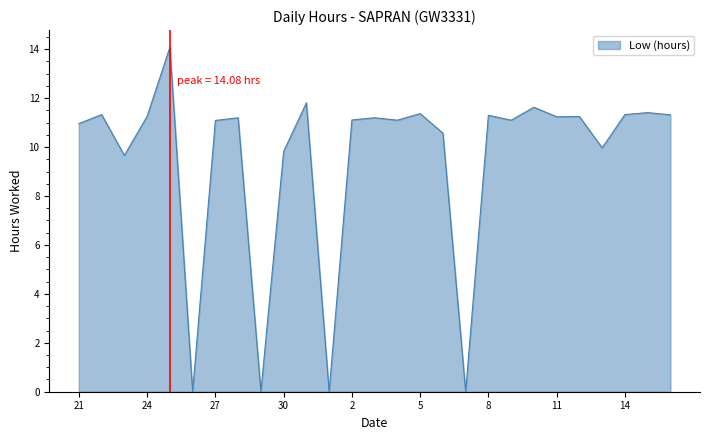

What is the maximum value shown in the chart?

14.1